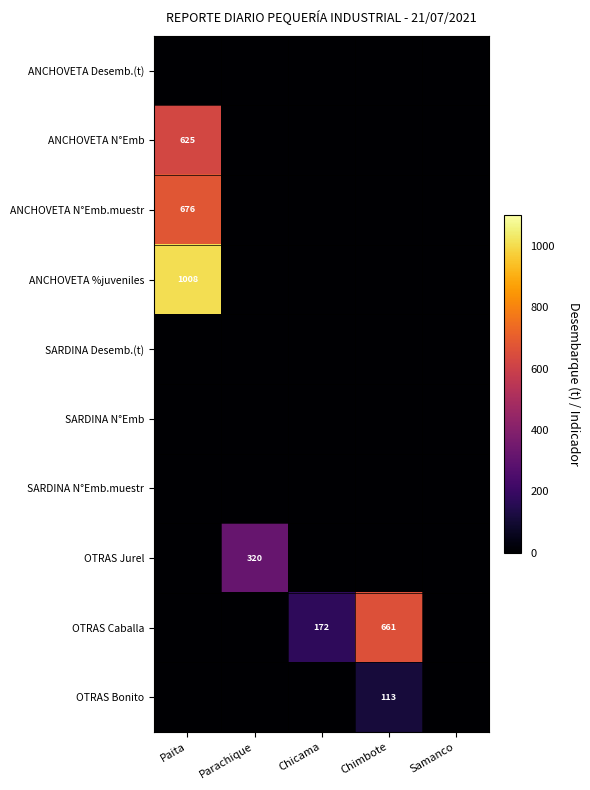

What is the total value across all series at Chicama?

172.5